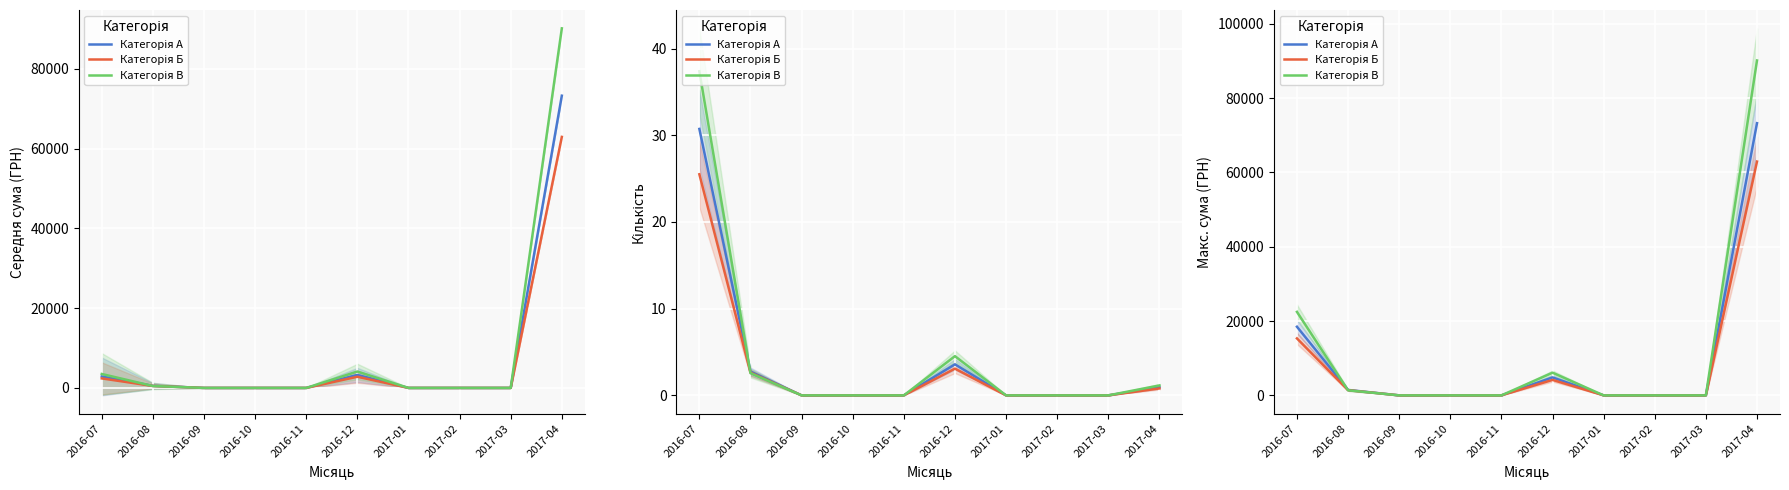

How many times do Категорія В and Категорія А cross each other?

1